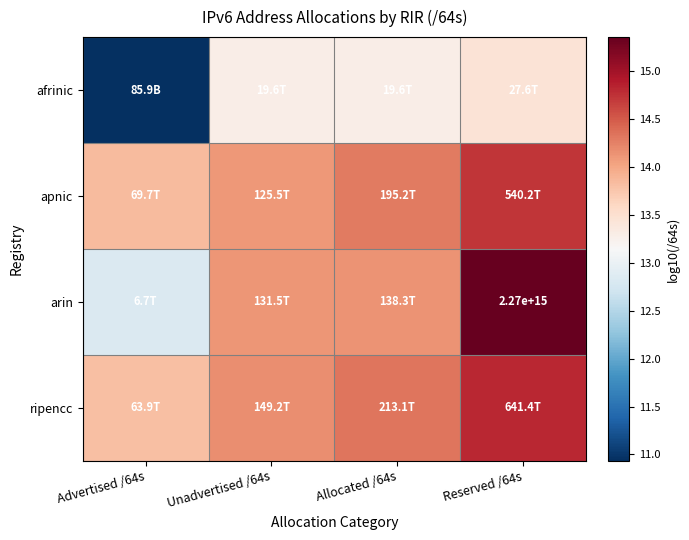

What is the spread (max minus min) of values at Unadvertised /64s?

0.9